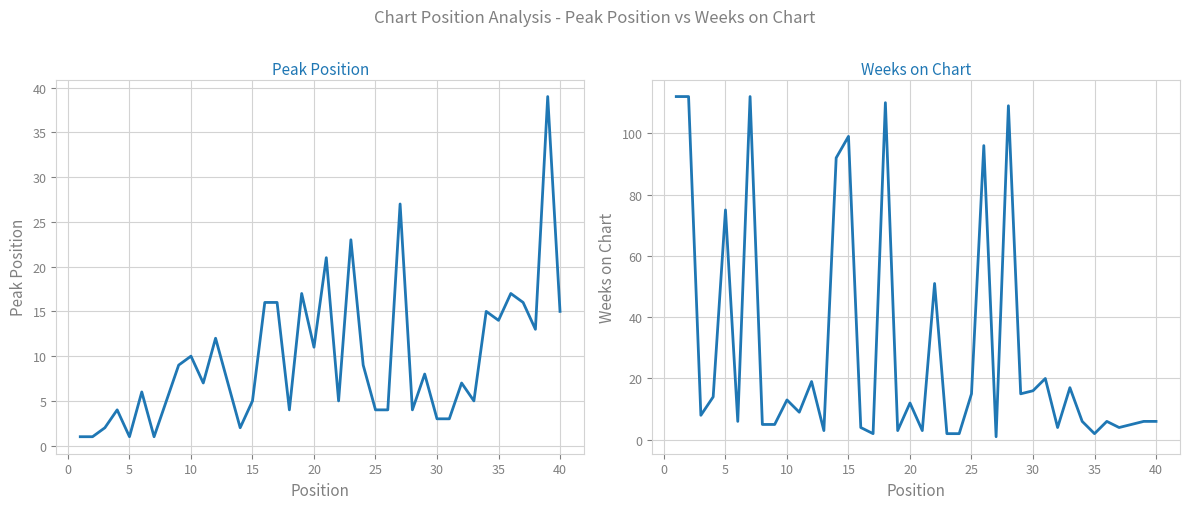

Which series has the largest range (max minus min)?

Weeks on Chart